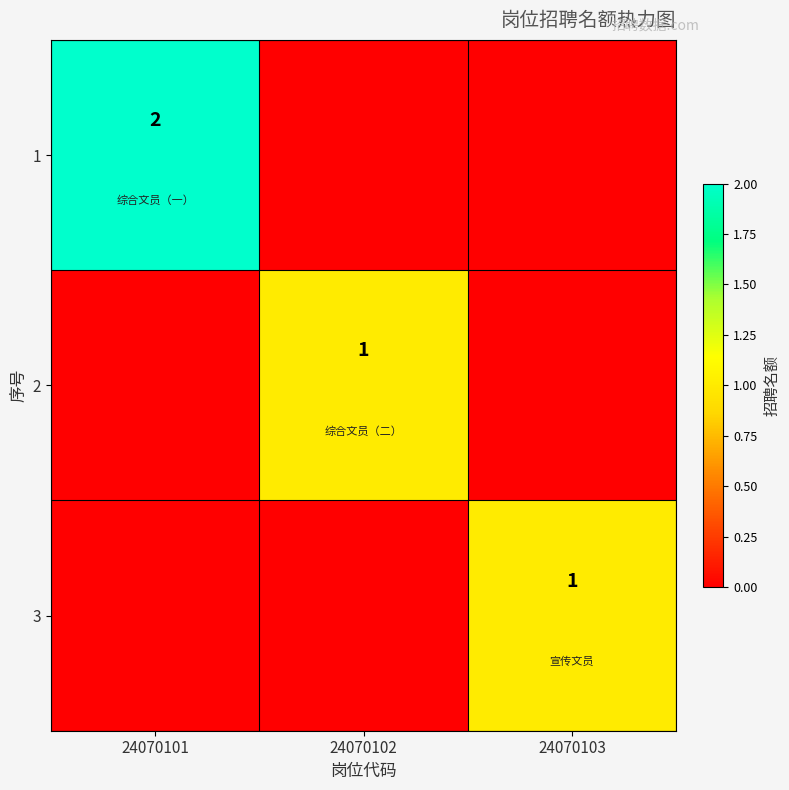

The value of 1 at 24070101 is 1. True or false?

False